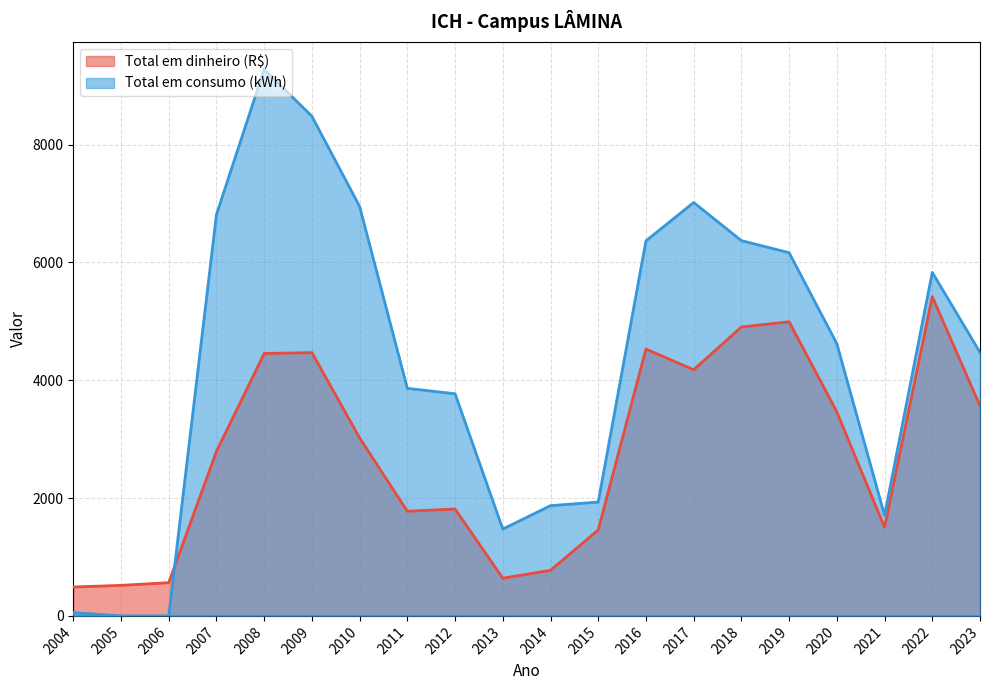

Rank the series by their average value, from highest to lowest.

Total em consumo (kWh), Total em dinheiro (R$)